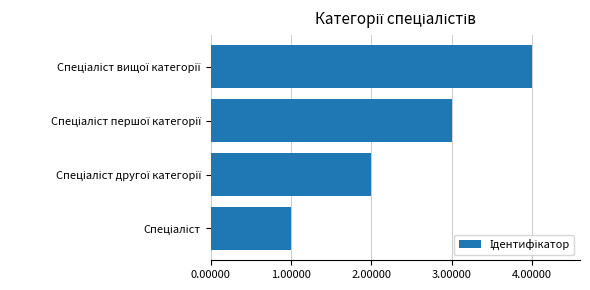

What is the difference between the maximum and minimum values?

3